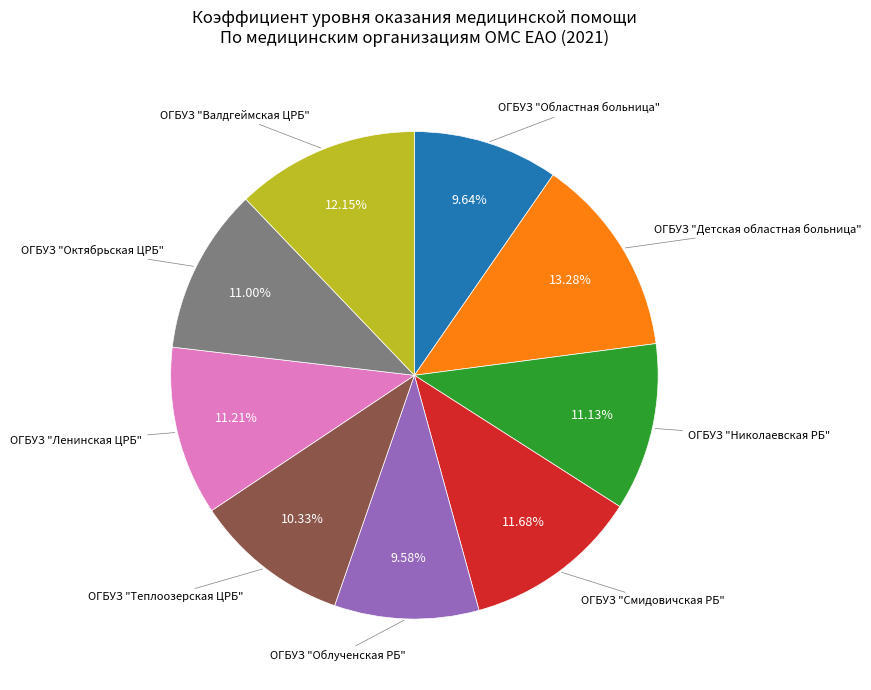

To the nearest percent, what is the average slice percentage?

11%